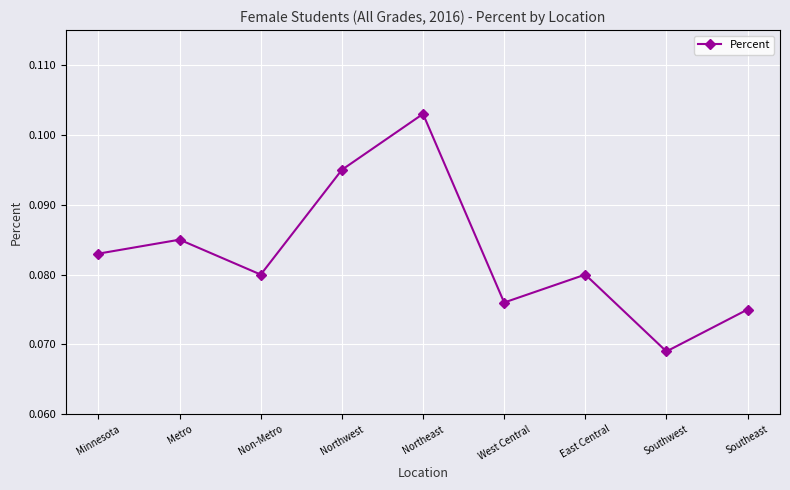

What is the label of the 1st point from the right?

Southeast